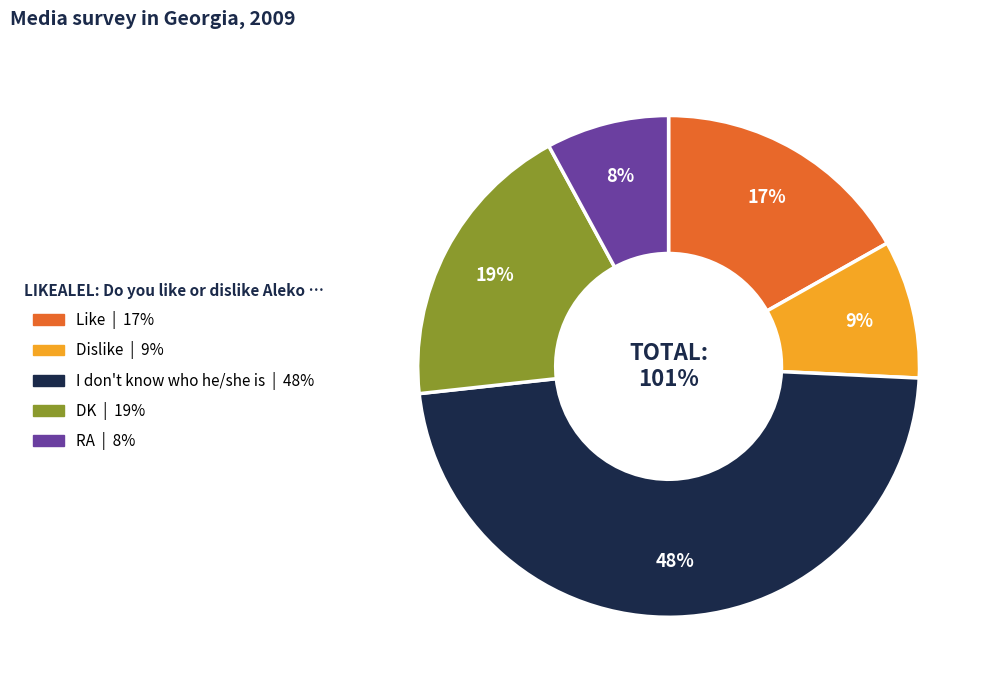

To the nearest percent, what portion does I don't know who he/she is represent?

48%